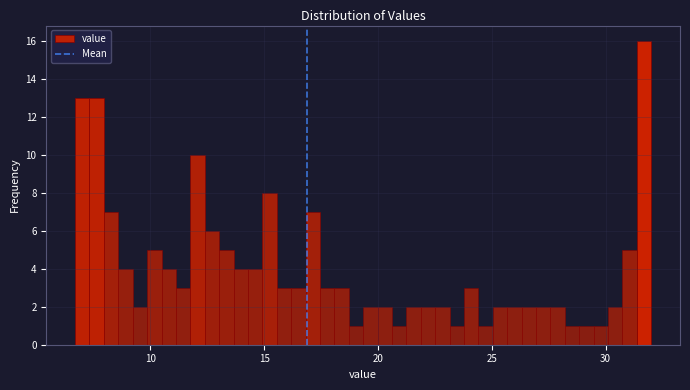

Read against the x-axis, roughly where is the centre of the tallest bar?

31.5